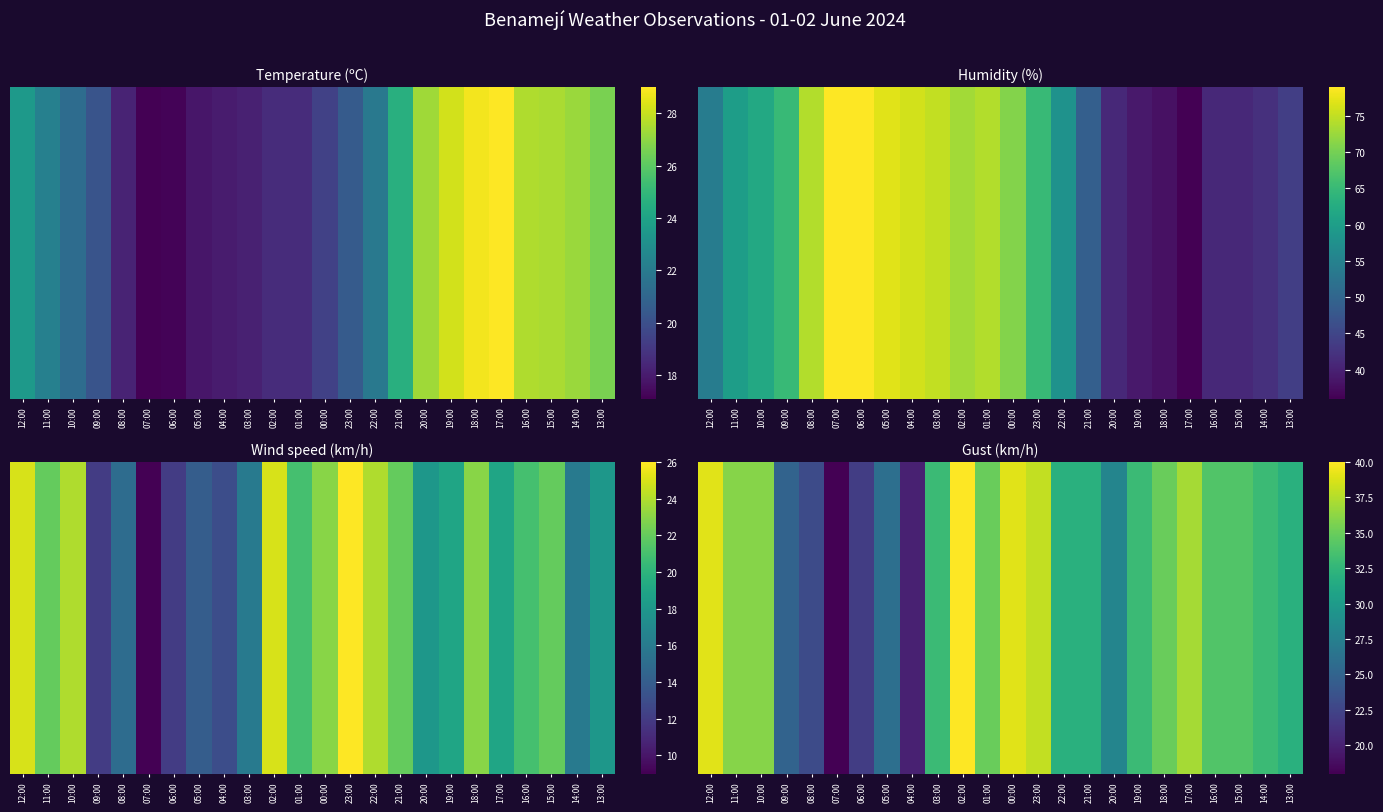

How many categories are shown in the chart?

24